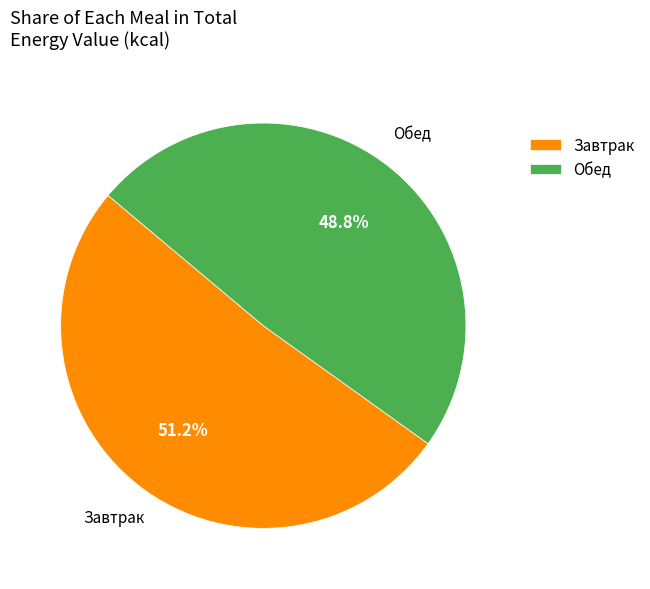

Does Обед represent more than half of the total?

No